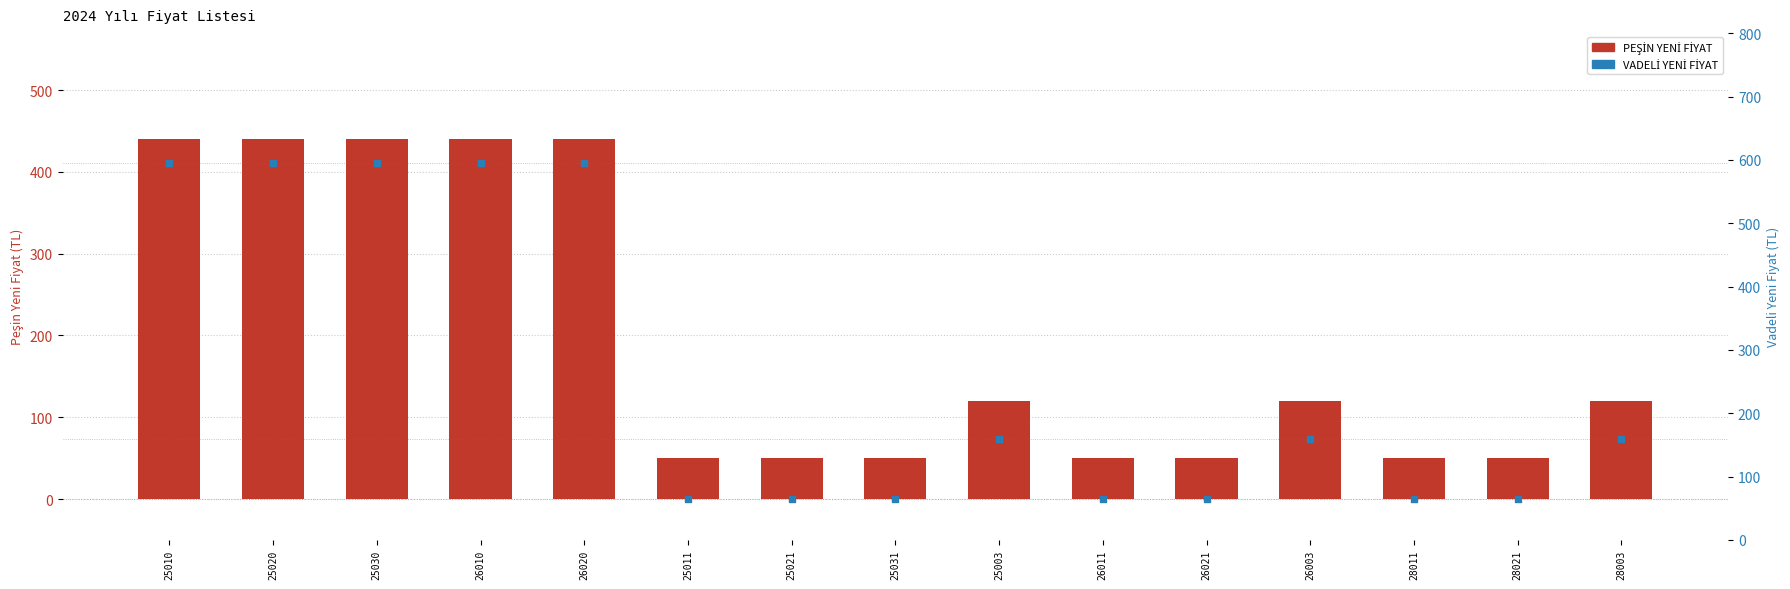

Is the value of PEŞİN YENİ FİYAT at 26021 greater than the value of VADELİ YENİ FİYAT at 25030?

No